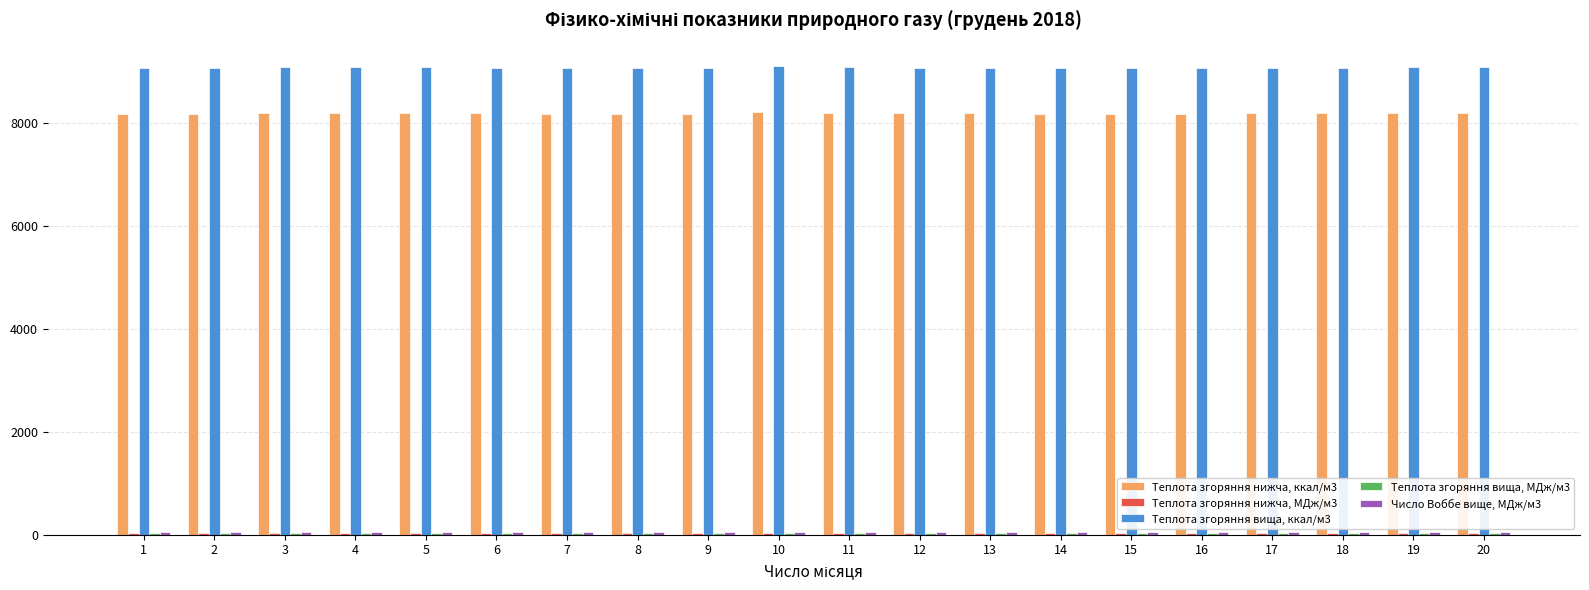

How many series are shown in this chart?

5